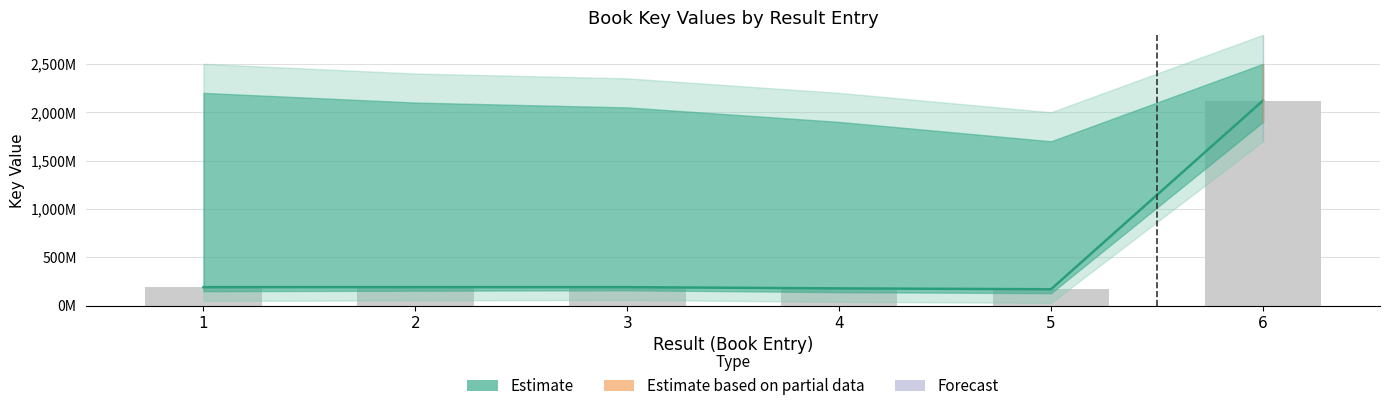

Reading left to right, transcribe all the data shown in this chart.

1=191750811	2=191750642	3=191750697	4=179194085	5=170121544	6=2120172167